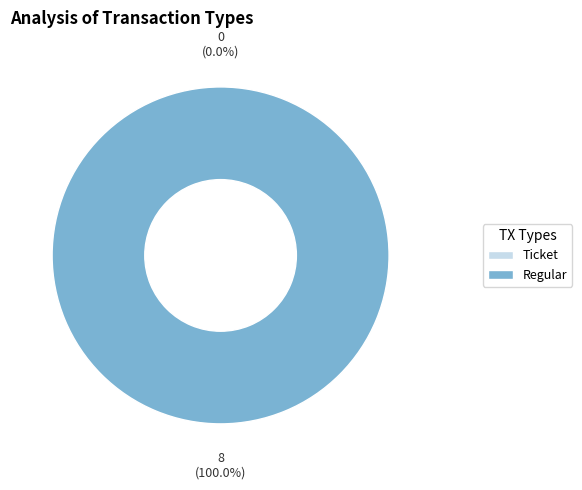

True or false: Ticket accounts for 0% of the total.

True